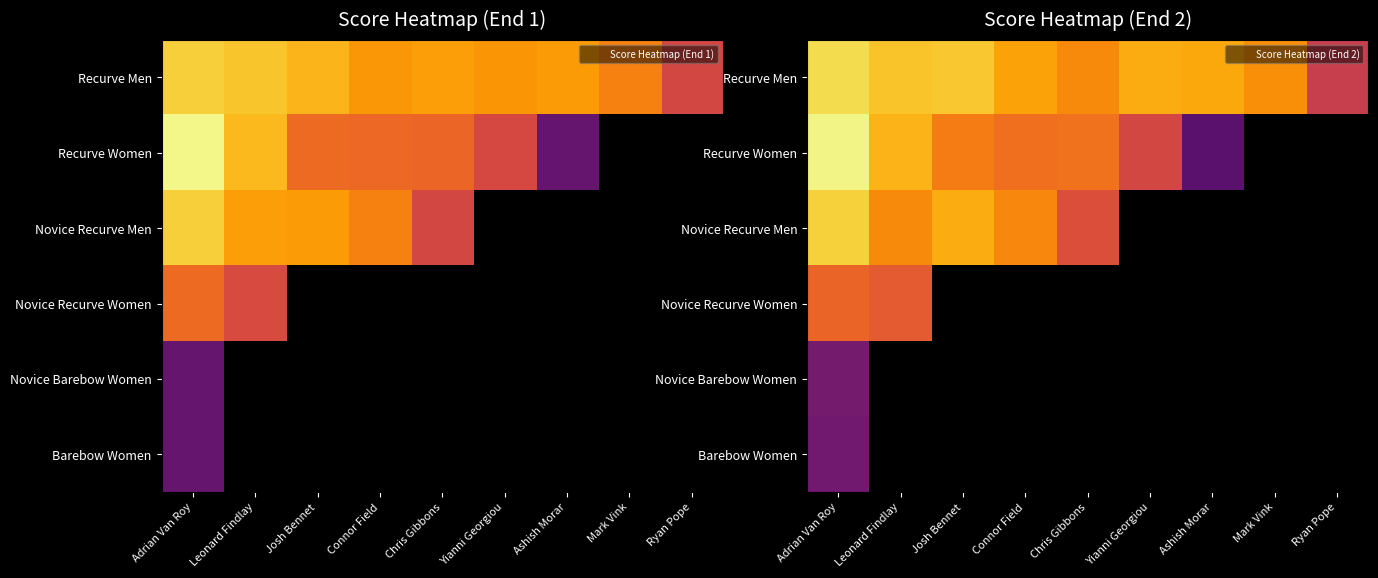

What is the difference between the maximum and second lowest values in the Recurve Men series?

49.4